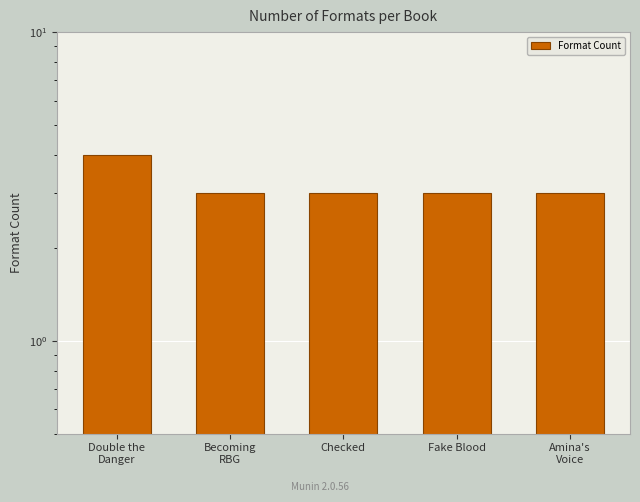

What is the difference between the maximum and minimum values?

1